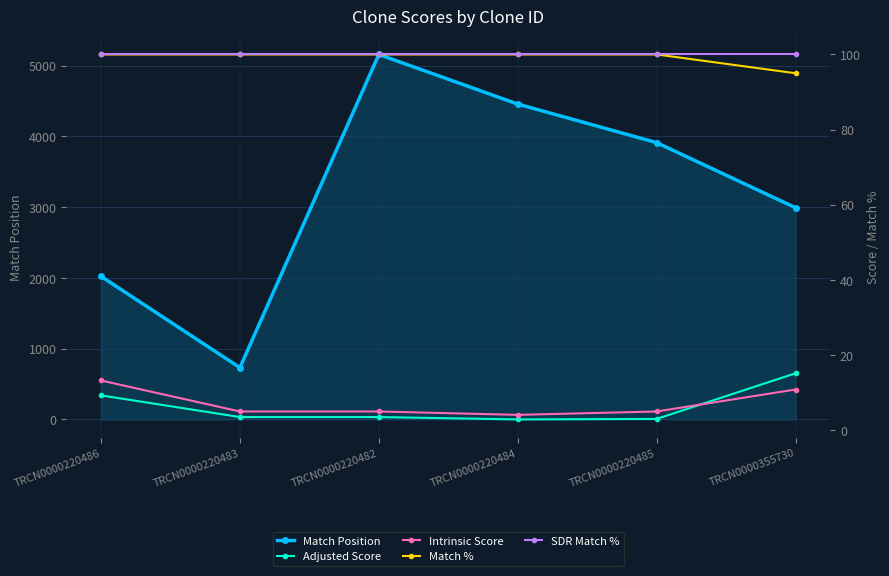

Which label corresponds to the smallest value in the chart?

TRCN0000220484